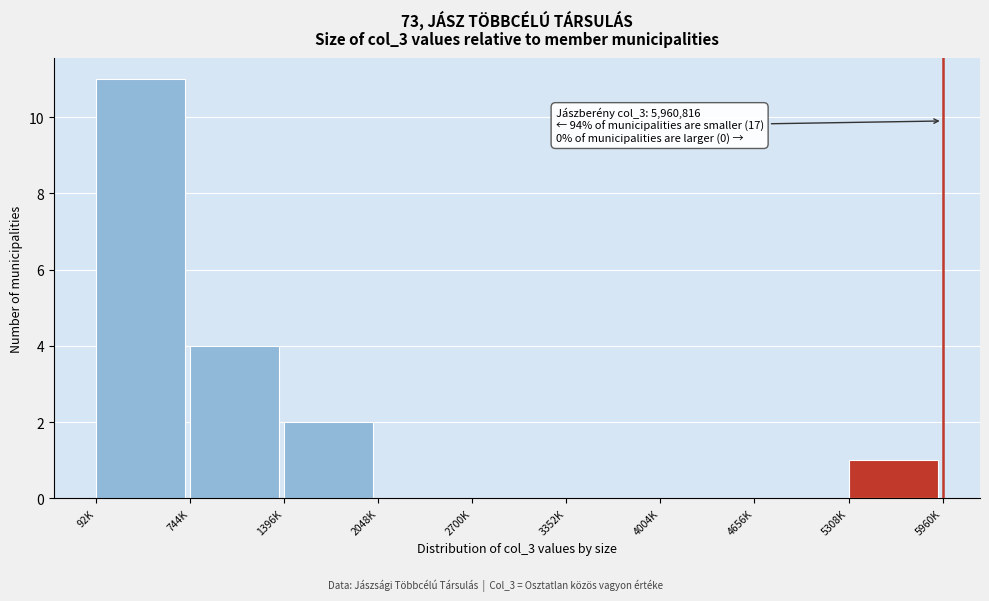

Reading right to left, what are all the values shown in this chart?

5308K=1	4656K=0	4004K=0	3352K=0	2700K=0	2048K=0	1396K=2	744K=4	92K=11